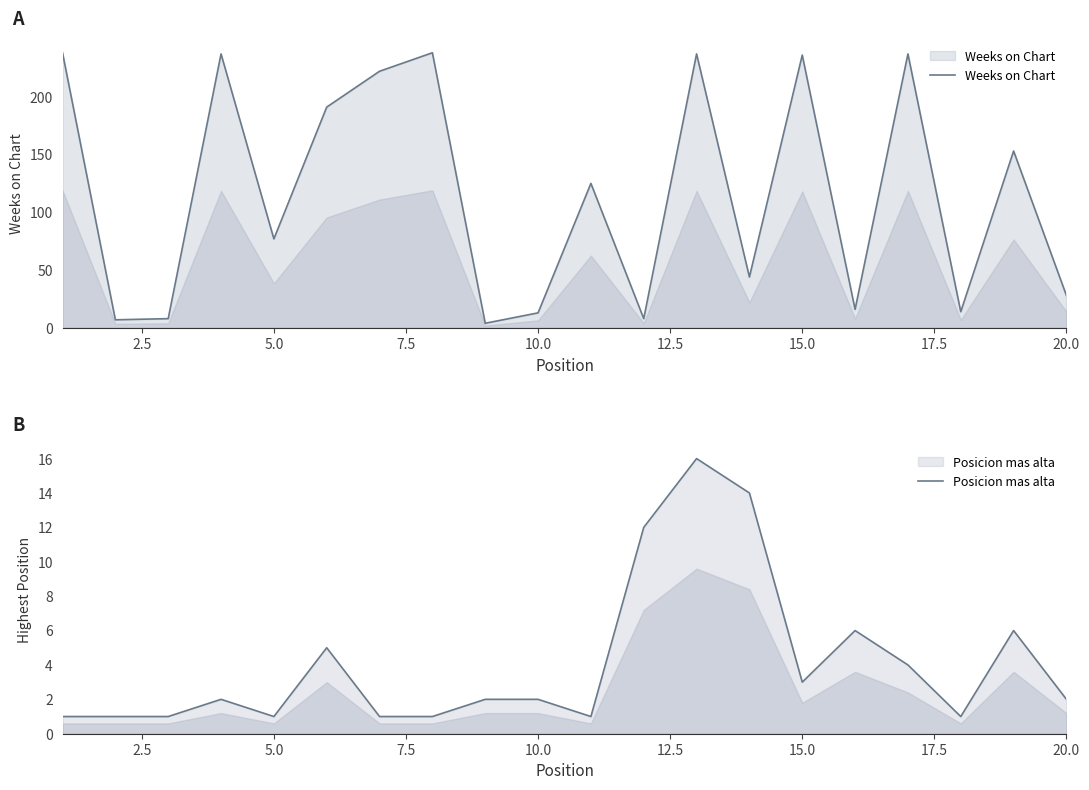

At how many categories does at least one series exceed 41?

12